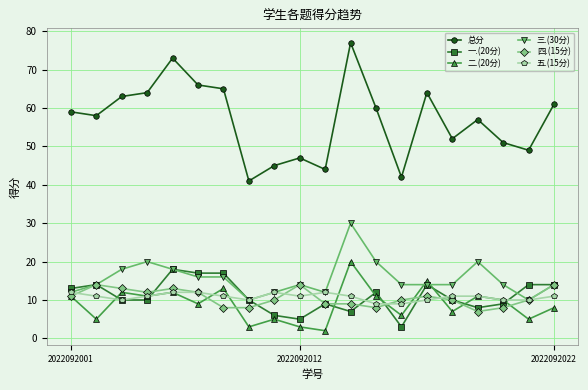

True or false: 一.(20分) has more than 2 interior local peaks.

True